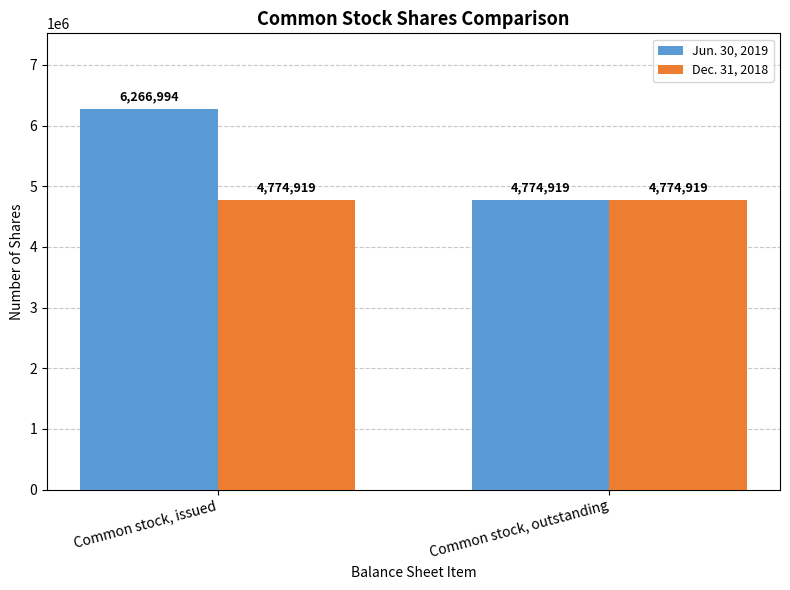

List the series in order of their peak value, highest first.

Jun. 30, 2019, Dec. 31, 2018